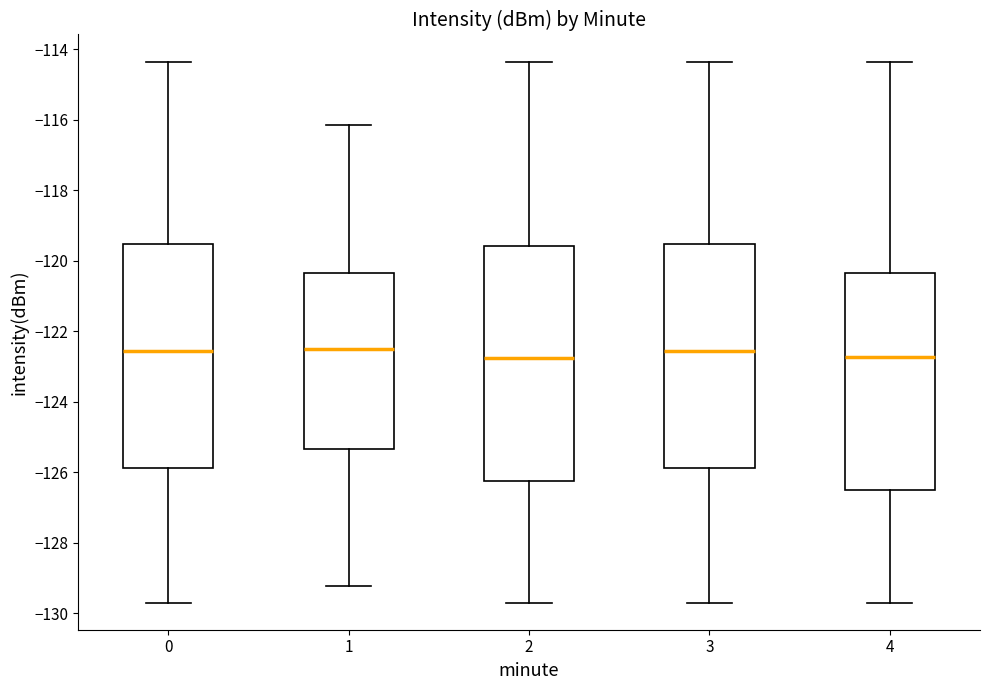

Reading left to right, read every box against the y-axis: the position of its median line, the range the box covers, and the ends of its whiskers. The values are not printed on the chart, so give them approximately, as read against the axis.

0: median -122.6, box -125.8 to -119.6, whiskers -129.6 to -114.4
1: median -122.6, box -125.4 to -120.4, whiskers -129.2 to -116.2
2: median -122.8, box -126.2 to -119.6, whiskers -129.6 to -114.4
3: median -122.6, box -125.8 to -119.6, whiskers -129.6 to -114.4
4: median -122.8, box -126.6 to -120.4, whiskers -129.6 to -114.4